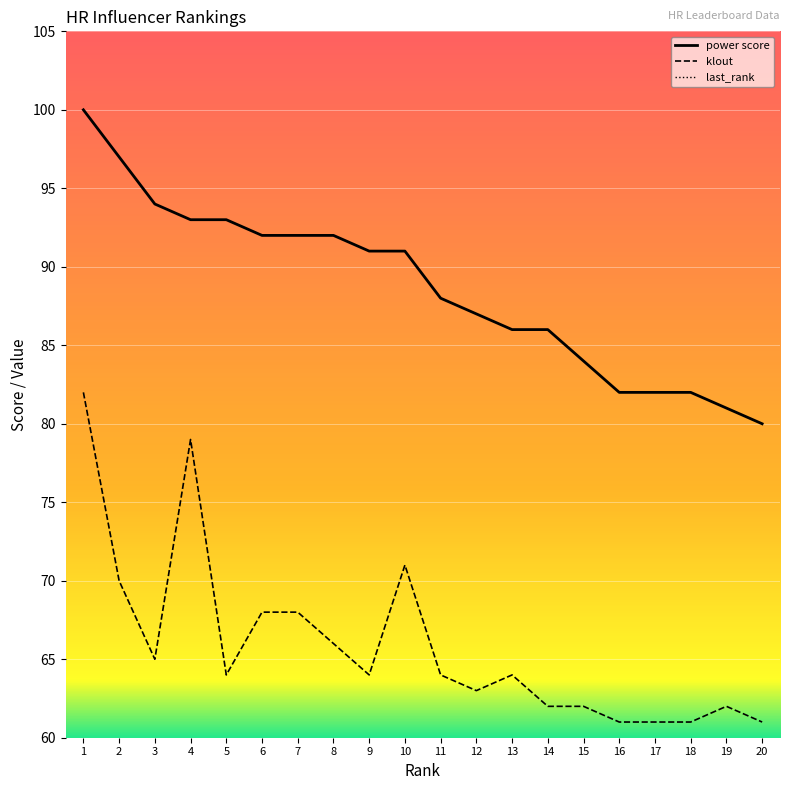

List the series in order of their peak value, lowest first.

last_rank, klout, power score